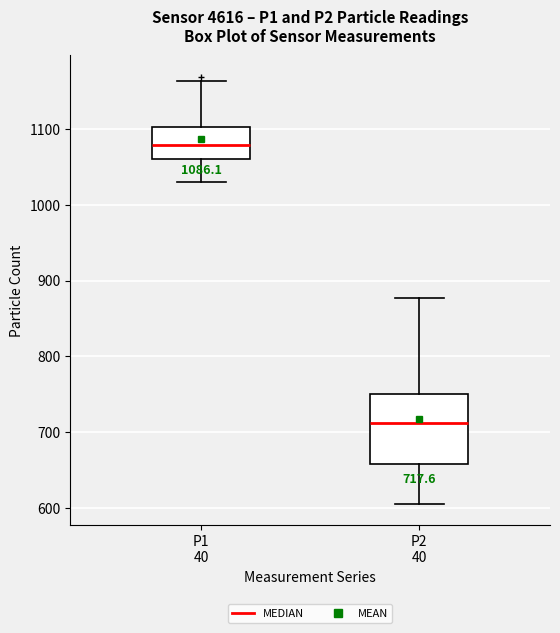

Which box's median line is the highest?

P1 40